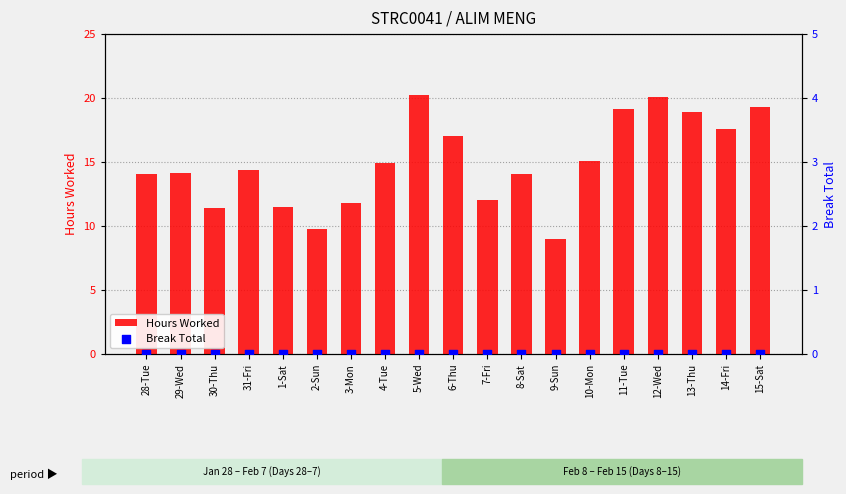

Is the value of Hours Worked at 28-Tue greater than the value of Break Total at 28-Tue?

Yes